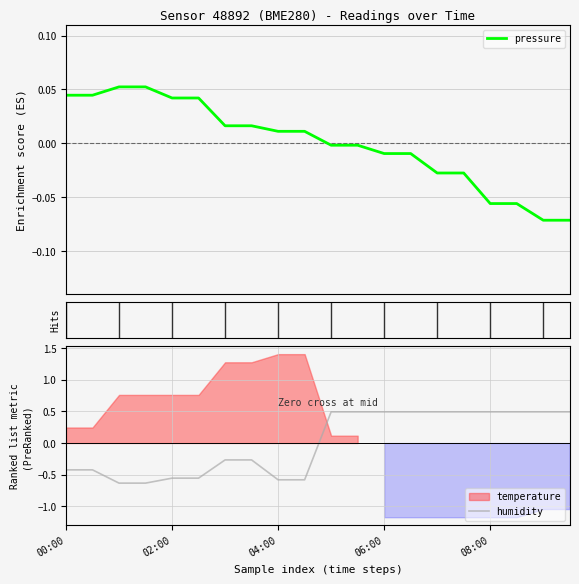

Is it true that humidity equals -0.3 at 02:00?

False